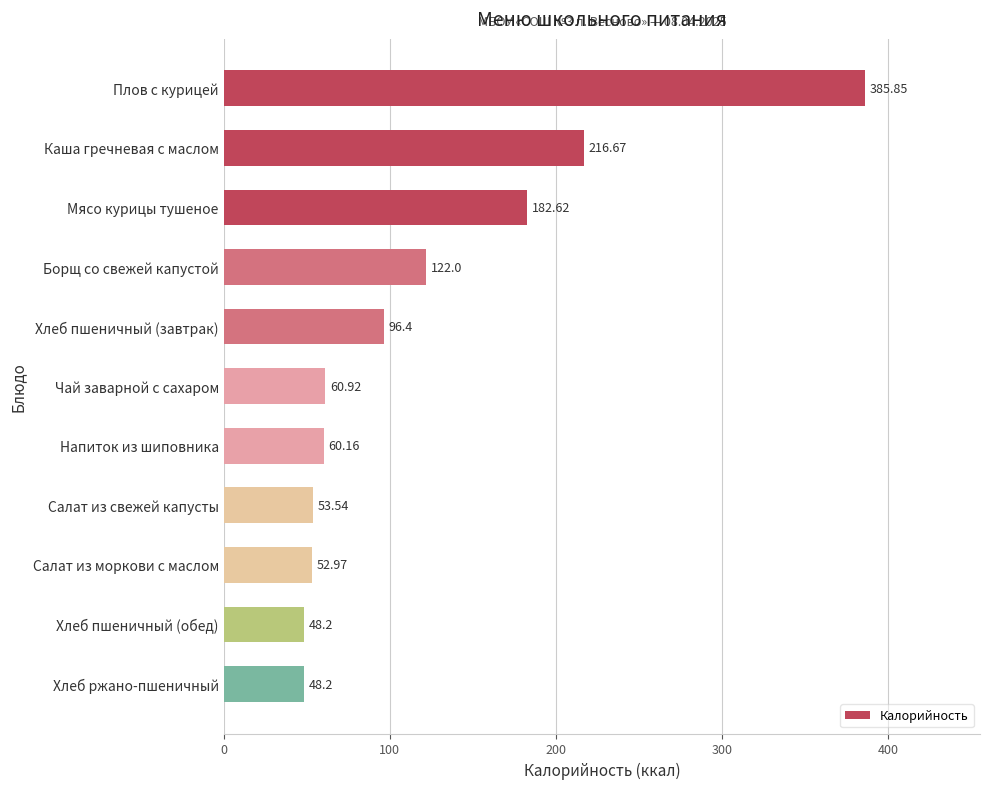

Which label corresponds to the largest value in the chart?

Плов с курицей